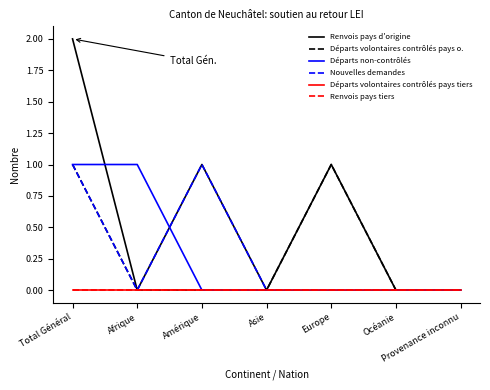

Which series has the largest range (max minus min)?

Renvois pays d'origine